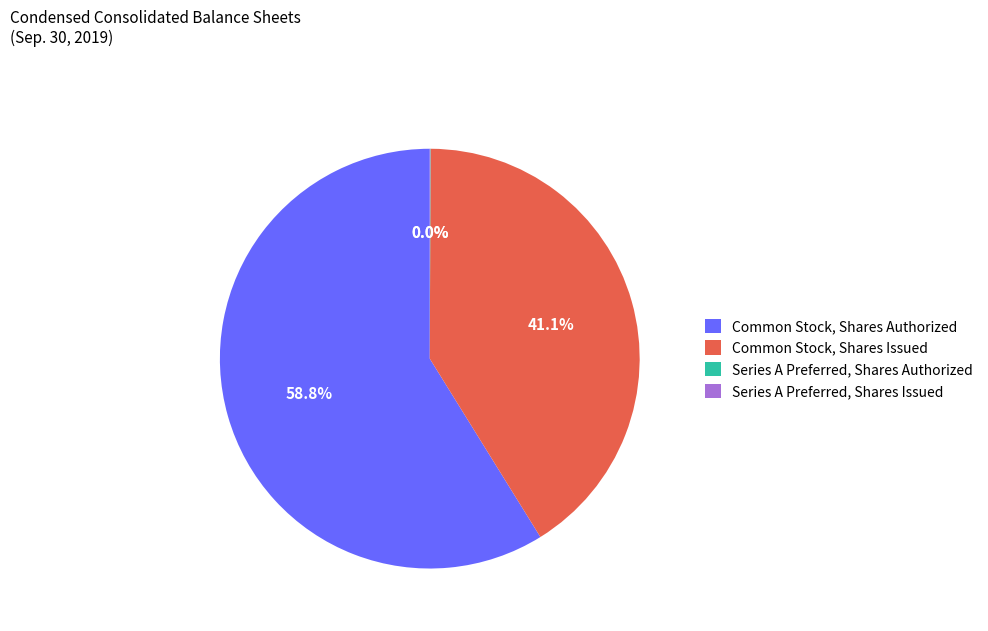

Is there any slice that represents more than half of the pie?

Yes